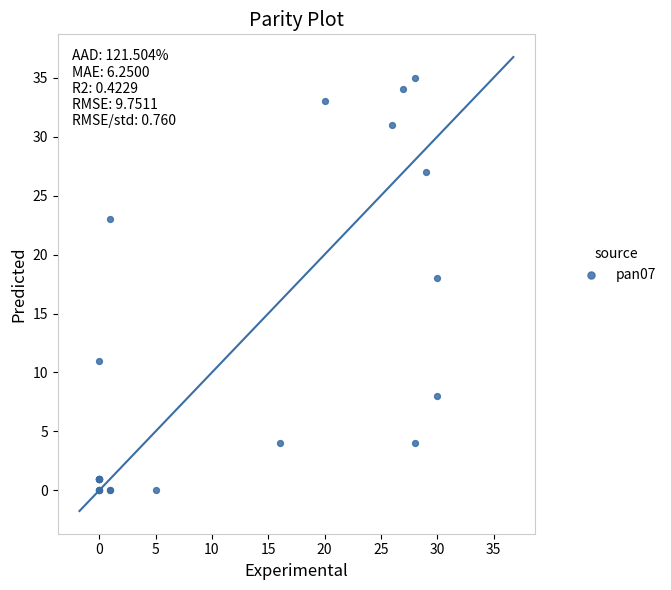

What Y value in the scatter plot is closest to 17?

18